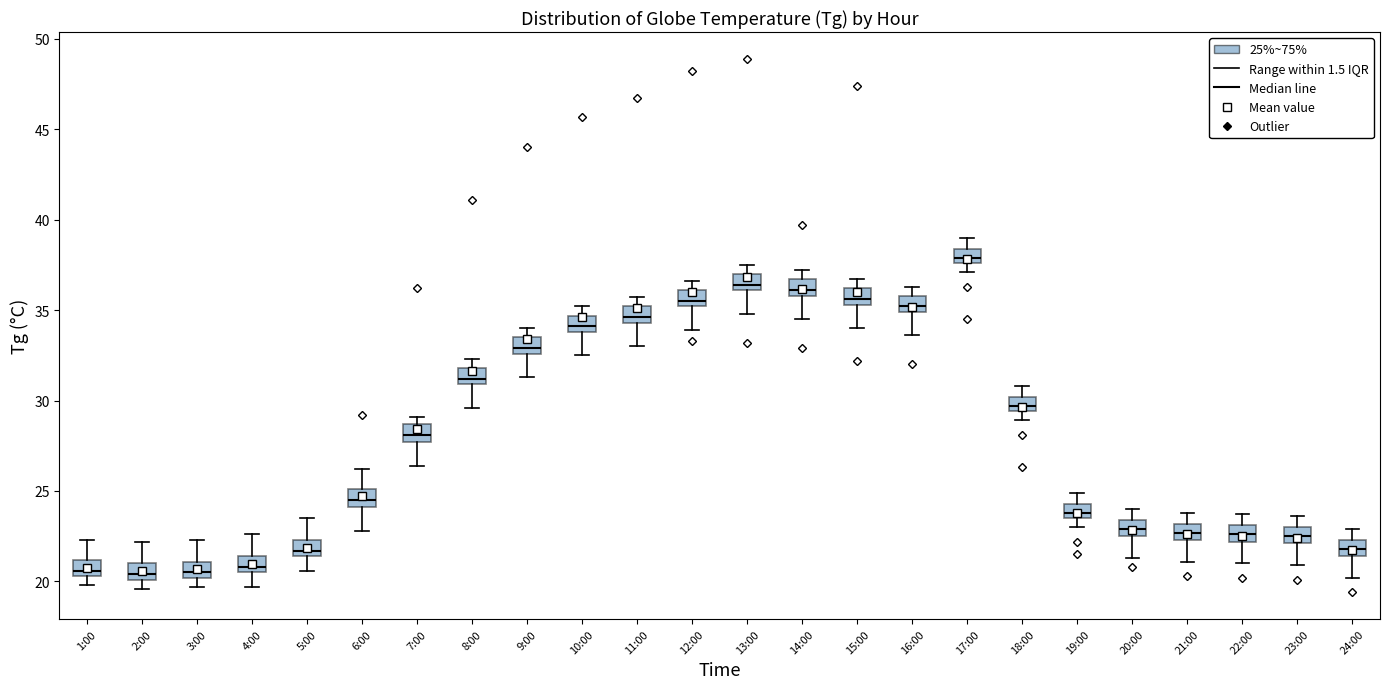

Reading left to right, read every box against the y-axis: the position of its median line, the range the box covers, and the ends of its whiskers. The values are not printed on the chart, so give them approximately, as read against the axis.

1:00: median 20.5 (just above the box's lower edge), box 20.5 to 21.0, whiskers 20.0 to 22.5
2:00: median 20.5, box 20.0 to 21.0, whiskers 19.5 to 22.0
3:00: median 20.5, box 20.0 to 21.0, whiskers 19.5 to 22.5
4:00: median 21.0, box 20.5 to 21.5, whiskers 19.5 to 22.5
5:00: median 21.5 (just above the box's lower edge), box 21.5 to 22.5, whiskers 20.5 to 23.5
6:00: median 24.5, box 24.0 to 25.0, whiskers 23.0 to 26.0
7:00: median 28.0, box 27.5 to 28.5, whiskers 26.5 to 29.0
8:00: median 31.0 (just above the box's lower edge), box 31.0 to 32.0, whiskers 29.5 to 32.5
9:00: median 33.0, box 32.5 to 33.5, whiskers 31.5 to 34.0
10:00: median 34.0 (just above the box's lower edge), box 34.0 to 34.5, whiskers 32.5 to 35.0
11:00: median 34.5 (just above the box's lower edge), box 34.5 to 35.0, whiskers 33.0 to 35.5
12:00: median 35.5, box 35.0 to 36.0, whiskers 34.0 to 36.5
13:00: median 36.5, box 36.0 to 37.0, whiskers 35.0 to 37.5
14:00: median 36.0 (just above the box's lower edge), box 36.0 to 36.5, whiskers 34.5 to 37.0
15:00: median 35.5 (just above the box's lower edge), box 35.5 to 36.0, whiskers 34.0 to 36.5
16:00: median 35.0 (just above the box's lower edge), box 35.0 to 36.0, whiskers 33.5 to 36.5
17:00: median 38.0, box 37.5 to 38.5, whiskers 37.0 to 39.0
18:00: median 29.5 (inside the box), box 29.5 to 30.0, whiskers 29.0 to 31.0
19:00: median 24.0, box 23.5 to 24.5, whiskers 23.0 to 25.0
20:00: median 23.0, box 22.5 to 23.5, whiskers 21.5 to 24.0
21:00: median 22.5 (inside the box), box 22.5 to 23.0, whiskers 21.0 to 24.0
22:00: median 22.5, box 22.0 to 23.0, whiskers 21.0 to 23.5
23:00: median 22.5, box 22.0 to 23.0, whiskers 21.0 to 23.5
24:00: median 22.0, box 21.5 to 22.5, whiskers 20.0 to 23.0